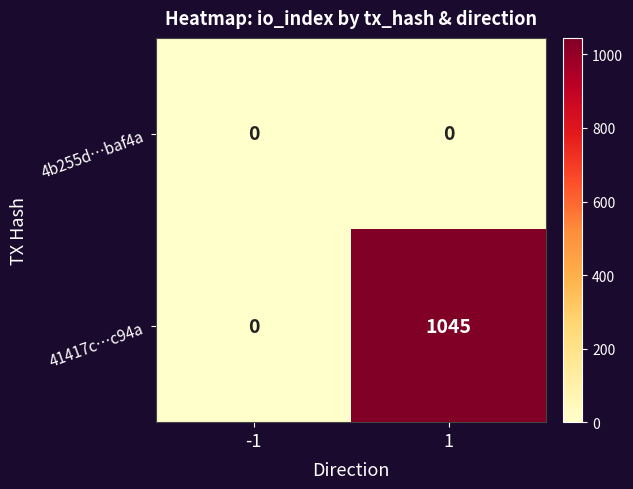

At which category is the sum across all series the highest?

1